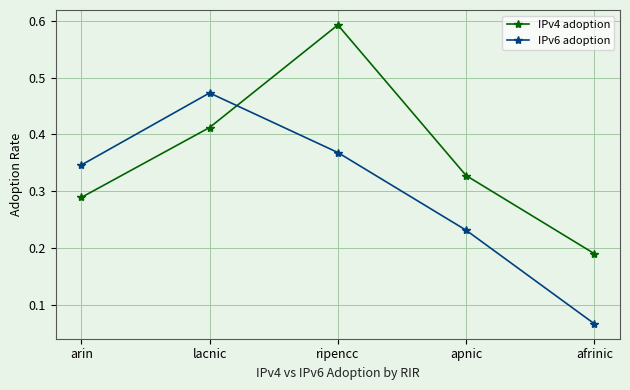

What position from the right is apnic?

2